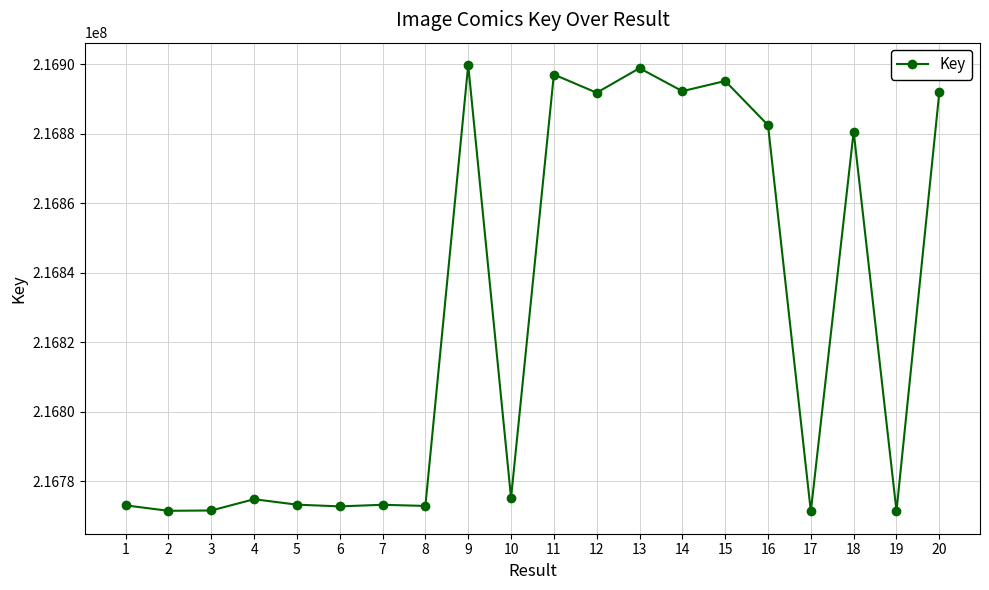

What is the change in value from 3 to 5?

+1682